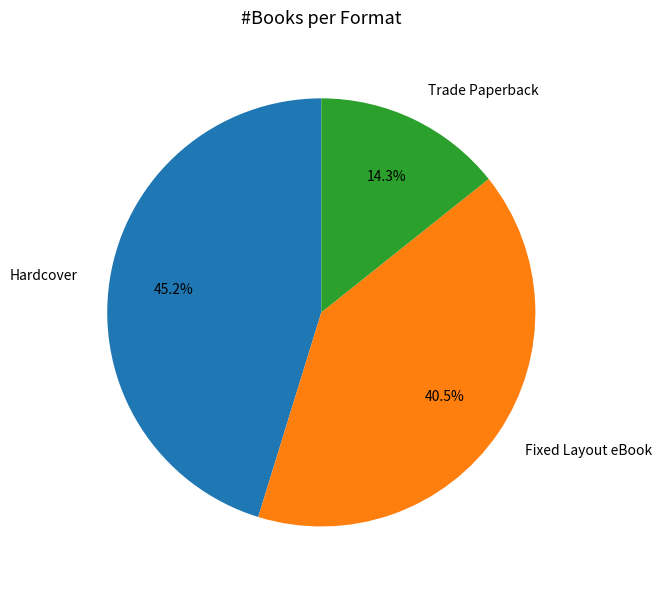

To the nearest percent, what is the difference between the largest and smallest slice percentages?

31%